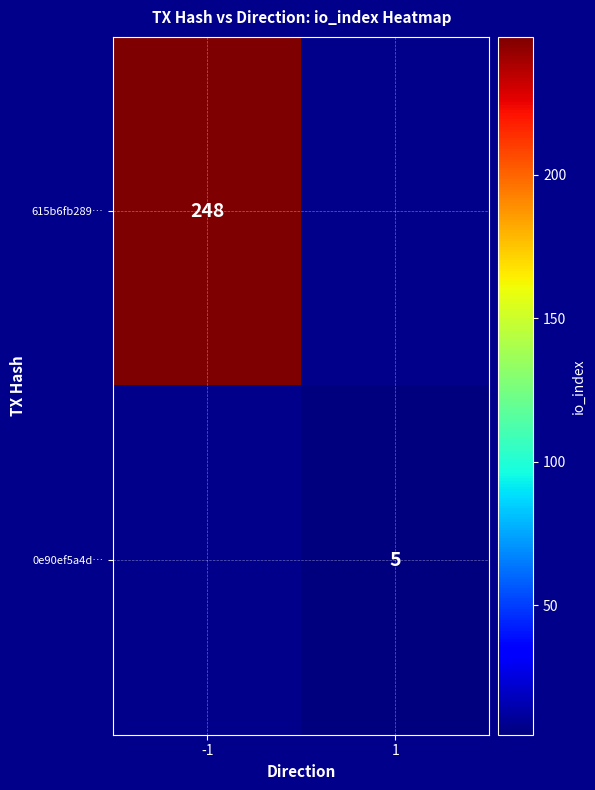

Is it true that 0e90ef5a4d… equals 5 at 1?

True